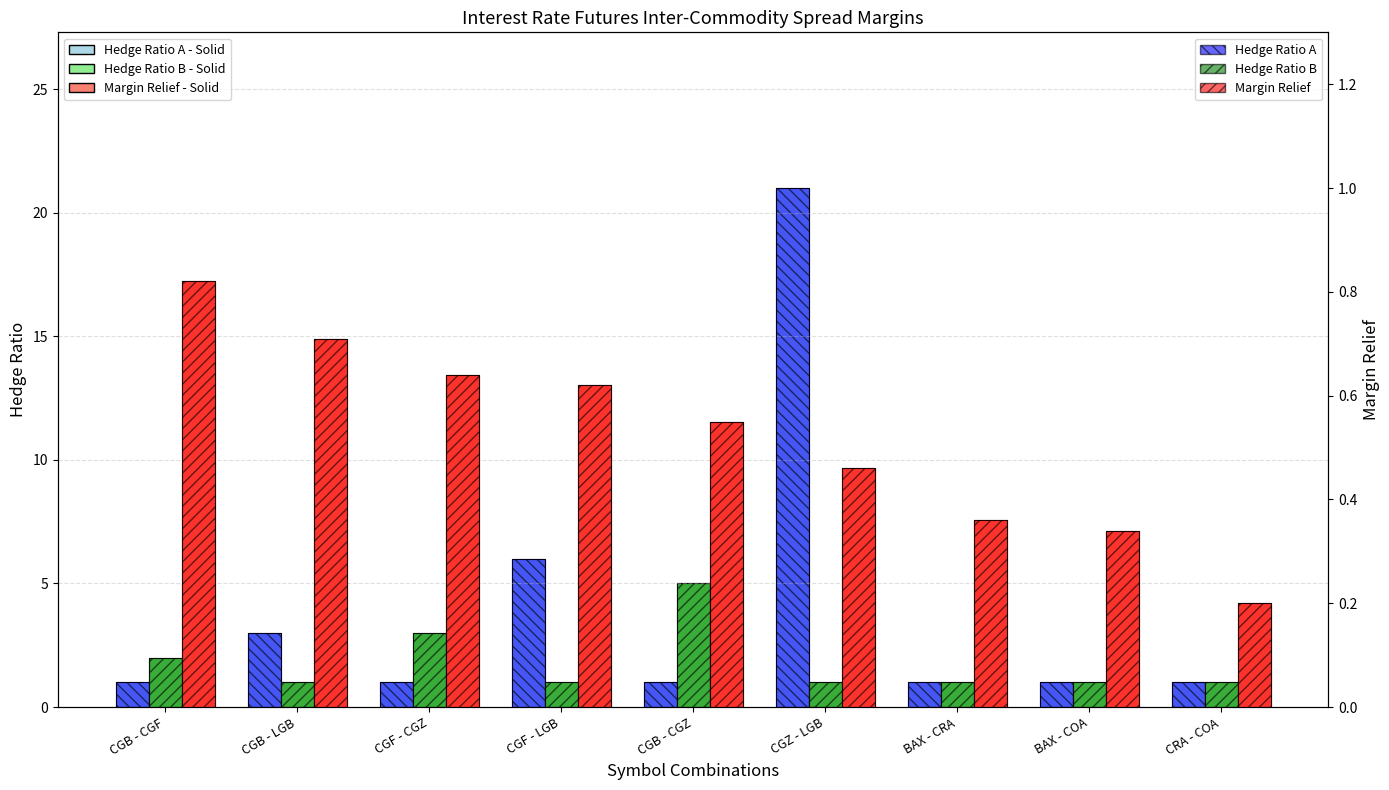

How many Hedge Ratio A - Solid values are between 1 and 3?

7